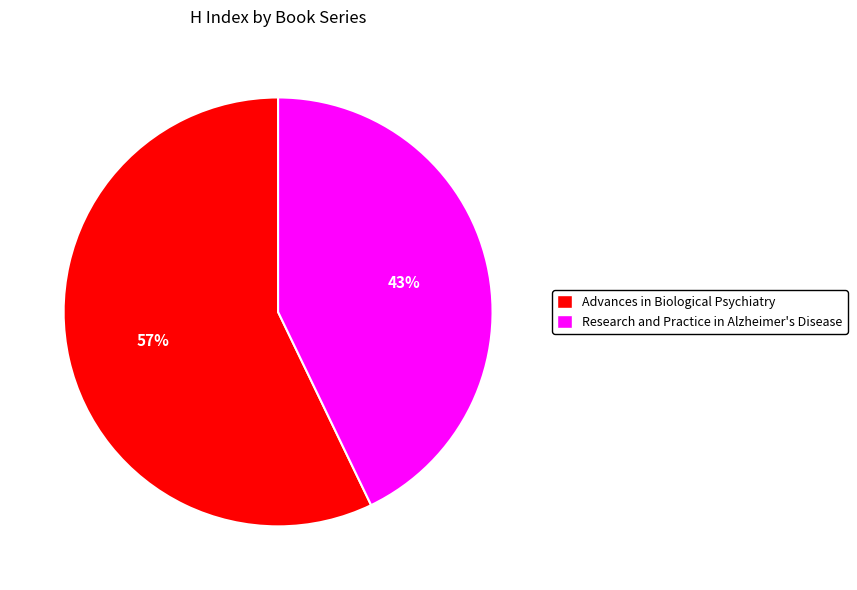

What is the majority slice?

Advances in Biological Psychiatry